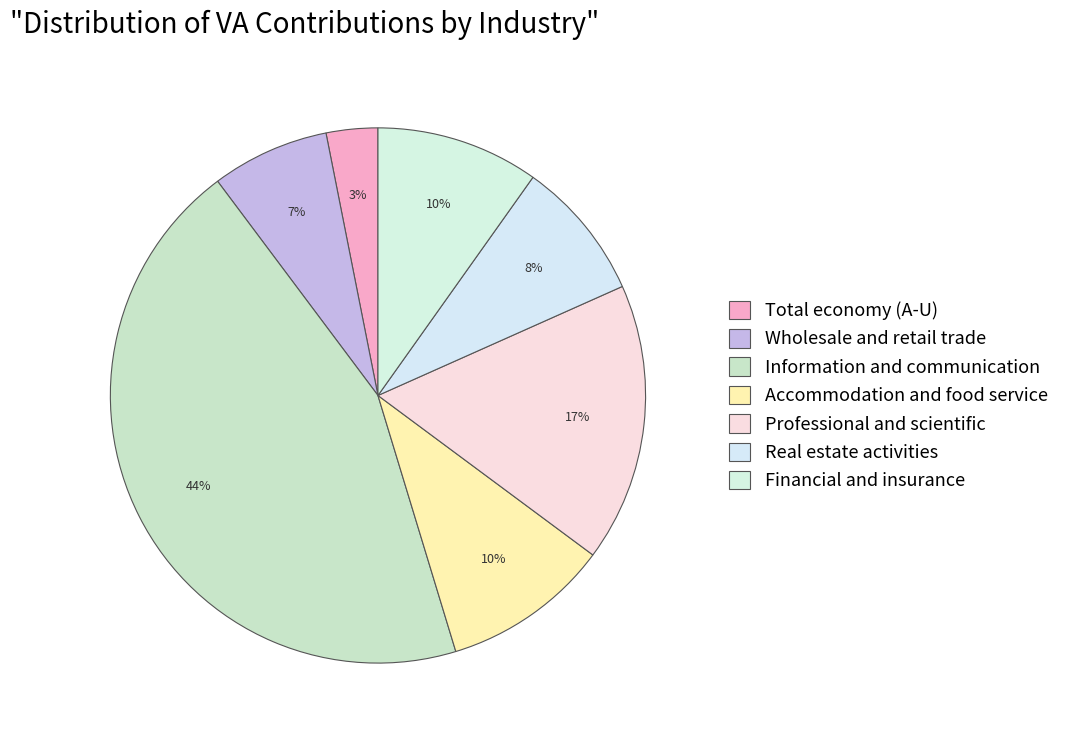

Is it true that Real estate activities is 8% of the pie?

True